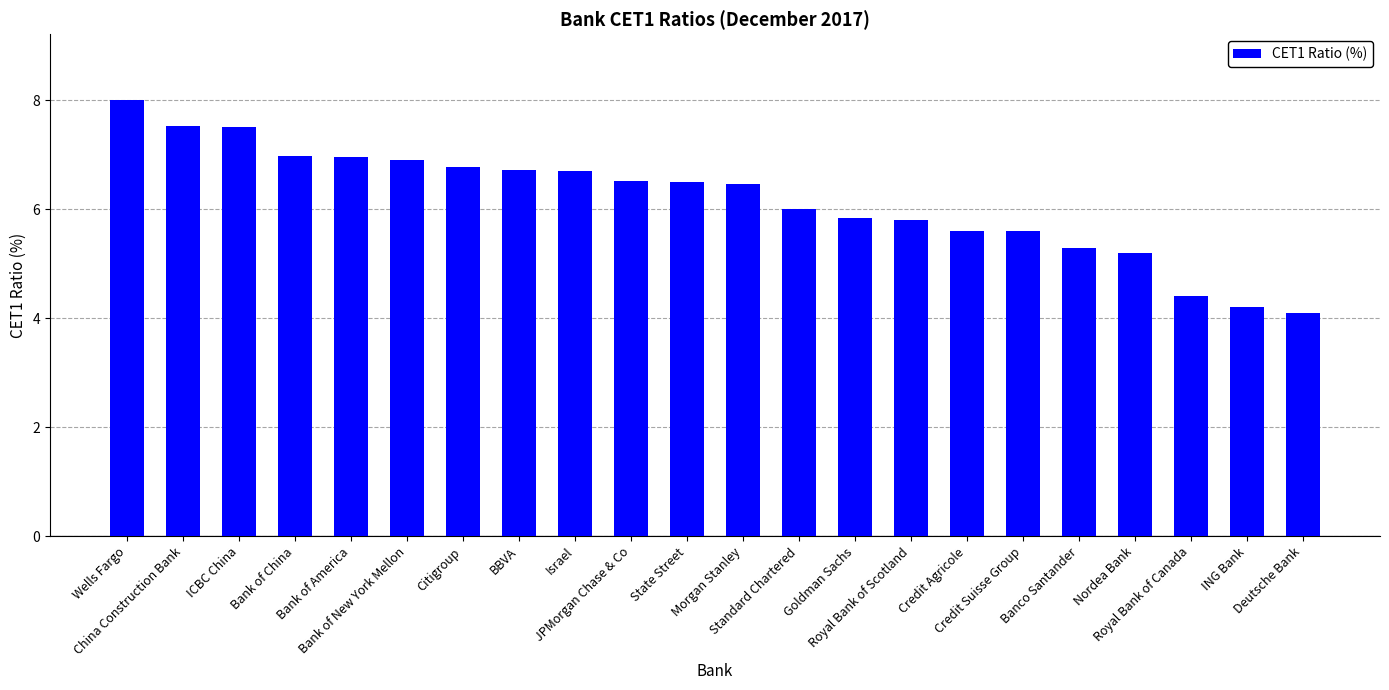

What is the value of the 20th bar from the left?

4.4